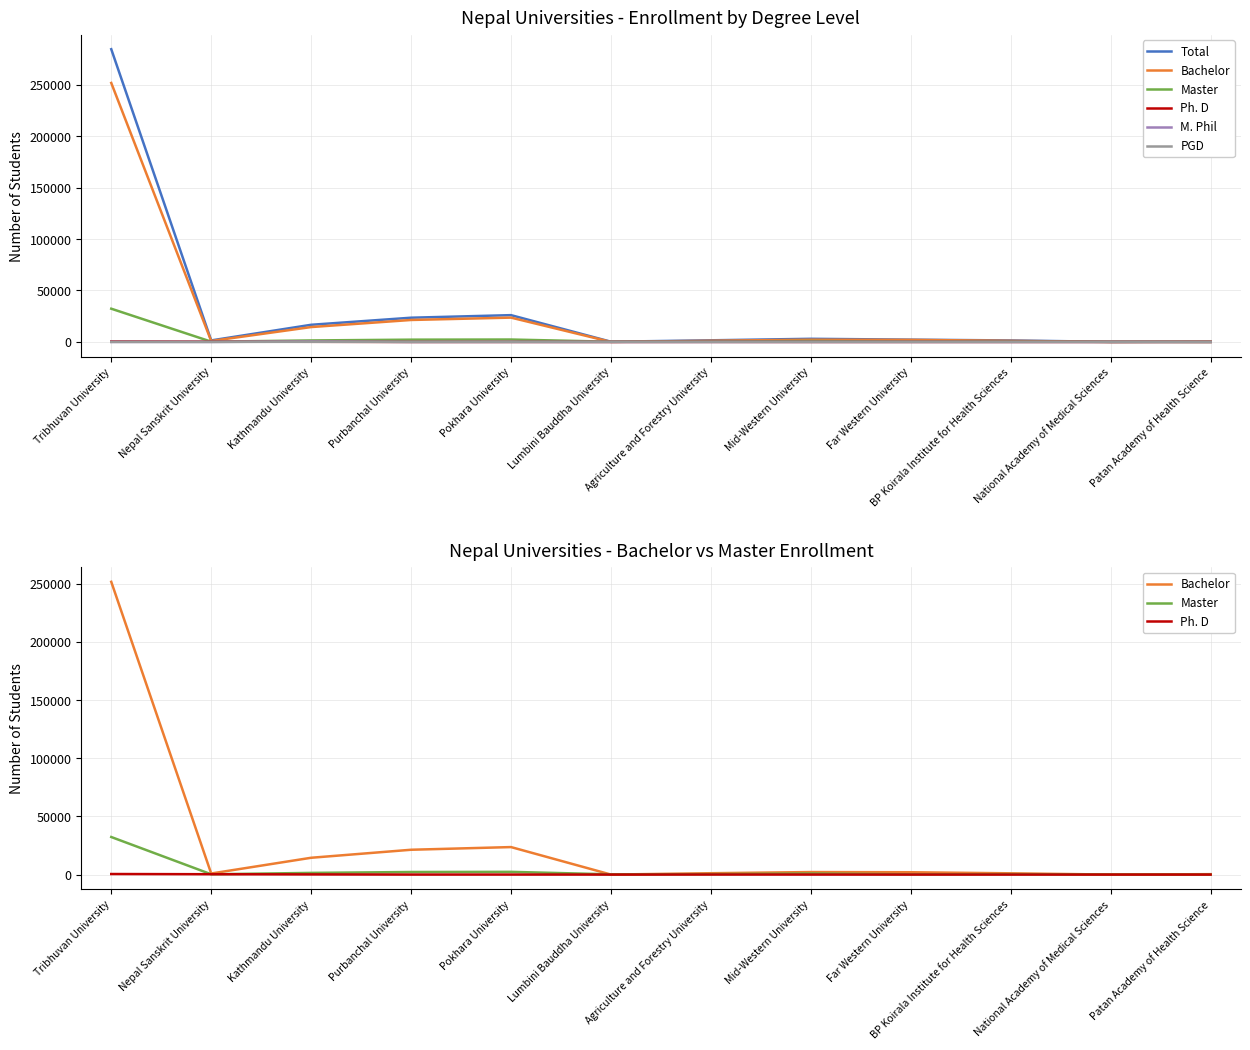

True or false: Bachelor and Master cross at least once.

True